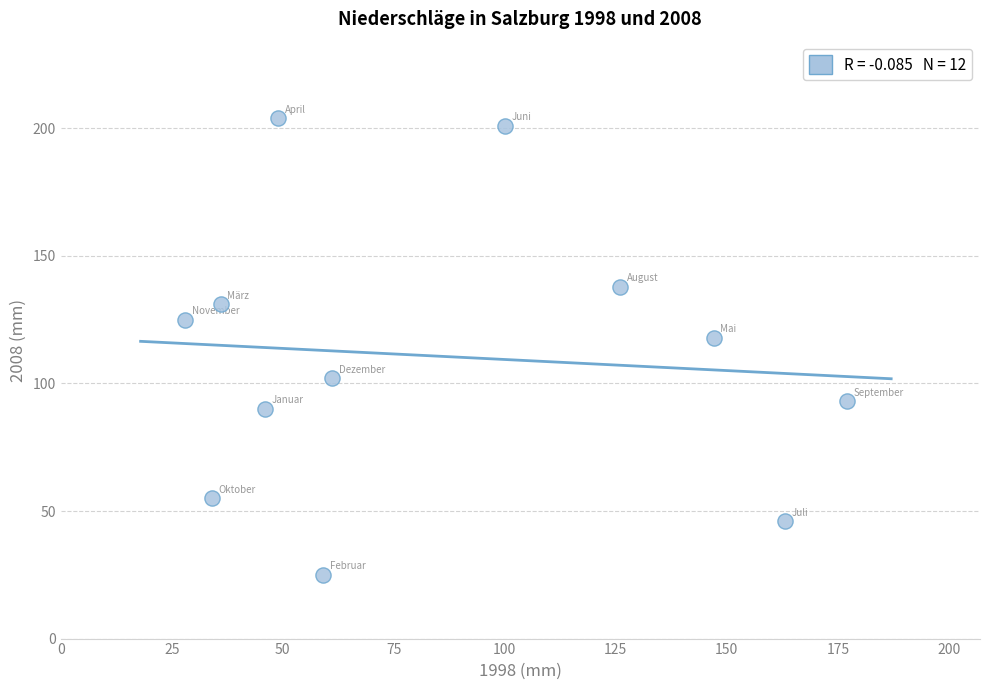

What is the average Y value?

111